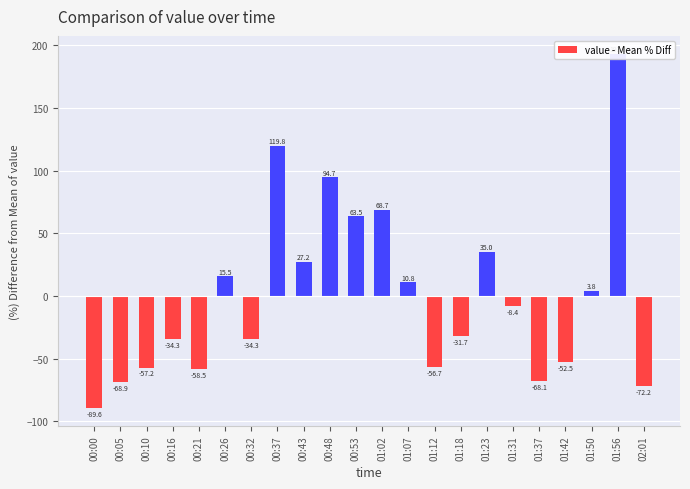

True or false: the data shows -14.9 at 00:32.

False